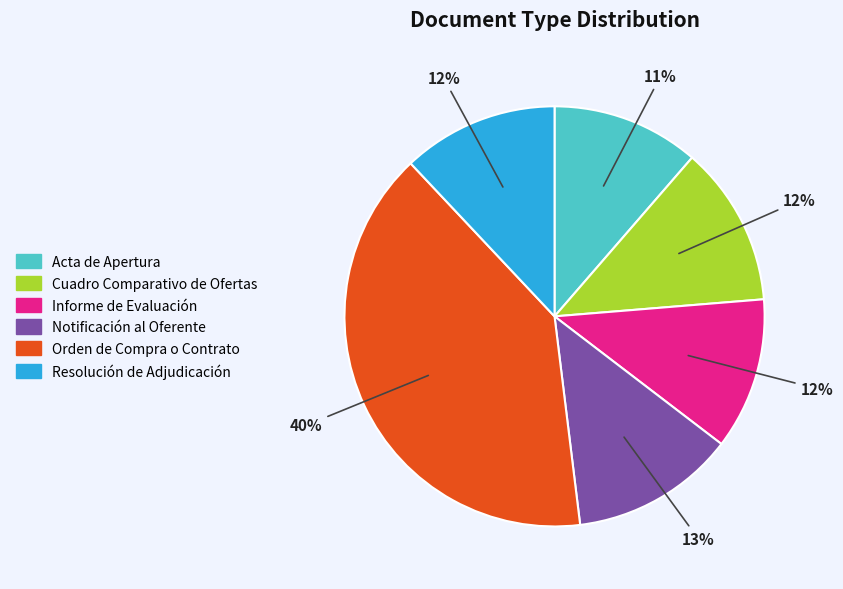

Which slice is the largest?

Orden de Compra o Contrato